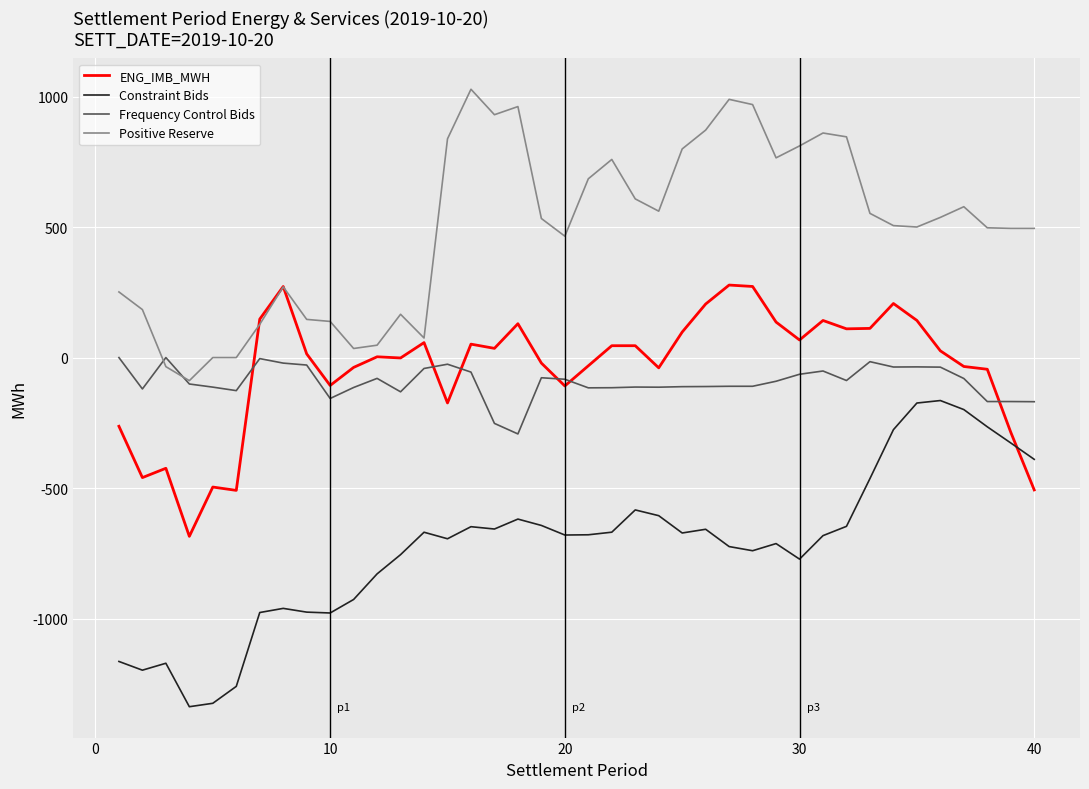

Rank the series by their maximum value, from highest to lowest.

Positive Reserve, ENG_IMB_MWH, Frequency Control Bids, Constraint Bids